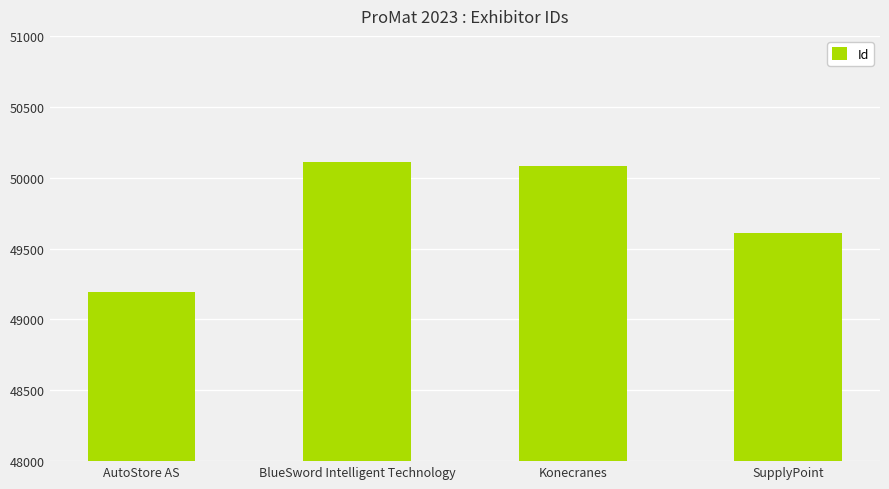

What position from the right is SupplyPoint?

1